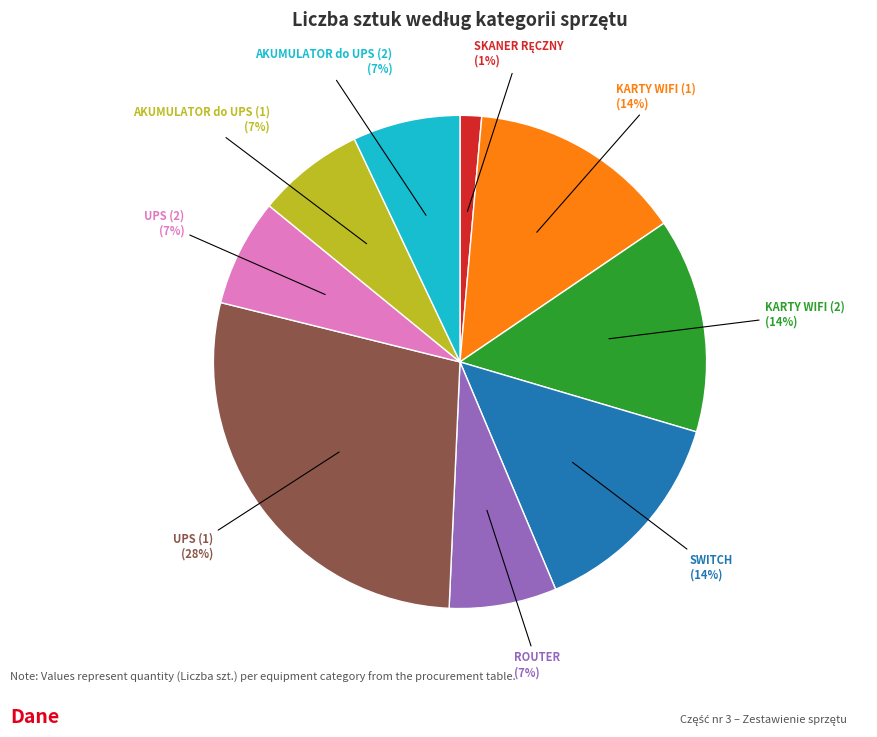

To the nearest percent, what is the average slice percentage?

11%